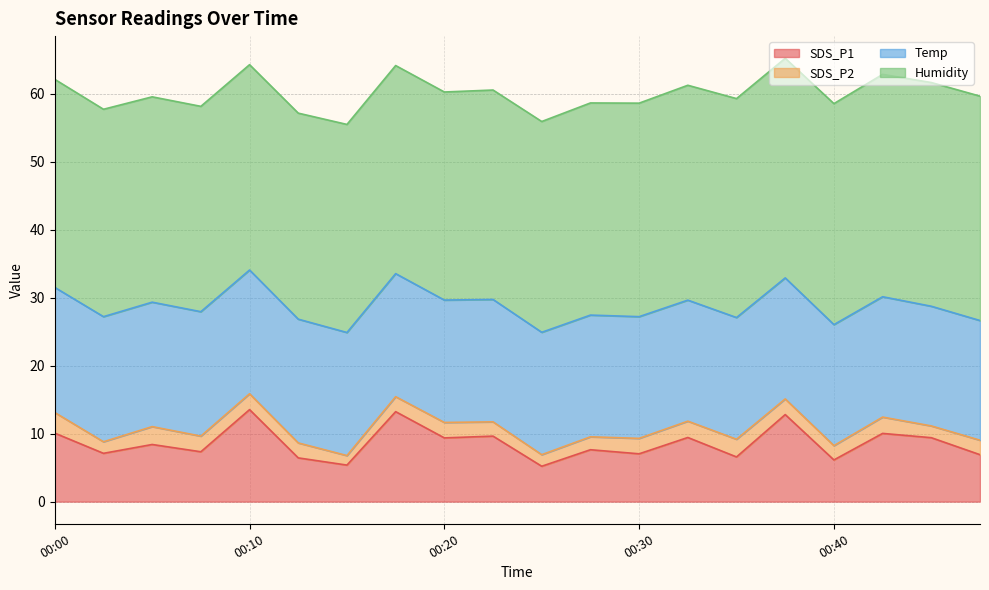

Reading left to right, list all the values displayed in this chart.

SDS_P1: 00:00=10.1	00:03=7.1	00:05=8.4	00:08=7.3	00:10=13.5	00:13=6.4	00:15=5.4	00:18=13.2	00:20=9.4	00:23=9.6	00:25=5.2	00:27=7.6	00:30=7.0	00:32=9.4	00:35=6.6	00:37=12.8	00:40=6.1	00:42=10.0	00:45=9.4	00:47=6.9
SDS_P2: 00:00=3.0	00:03=1.7	00:05=2.6	00:08=2.3	00:10=2.3	00:13=2.2	00:15=1.4	00:18=2.2	00:20=2.3	00:23=2.1	00:25=1.7	00:27=1.9	00:30=2.3	00:32=2.4	00:35=2.6	00:37=2.3	00:40=2.1	00:42=2.4	00:45=1.7	00:47=2.1
Temp: 00:00=18.4	00:03=18.4	00:05=18.3	00:08=18.3	00:10=18.2	00:13=18.2	00:15=18.1	00:18=18.1	00:20=18.0	00:23=18.0	00:25=18.0	00:27=17.9	00:30=17.9	00:32=17.8	00:35=17.9	00:37=17.8	00:40=17.8	00:42=17.7	00:45=17.6	00:47=17.6
Humidity: 00:00=30.6	00:03=30.5	00:05=30.2	00:08=30.2	00:10=30.2	00:13=30.3	00:15=30.6	00:18=30.6	00:20=30.6	00:23=30.8	00:25=31.0	00:27=31.2	00:30=31.4	00:32=31.6	00:35=32.2	00:37=32.3	00:40=32.5	00:42=32.7	00:45=32.9	00:47=33.0